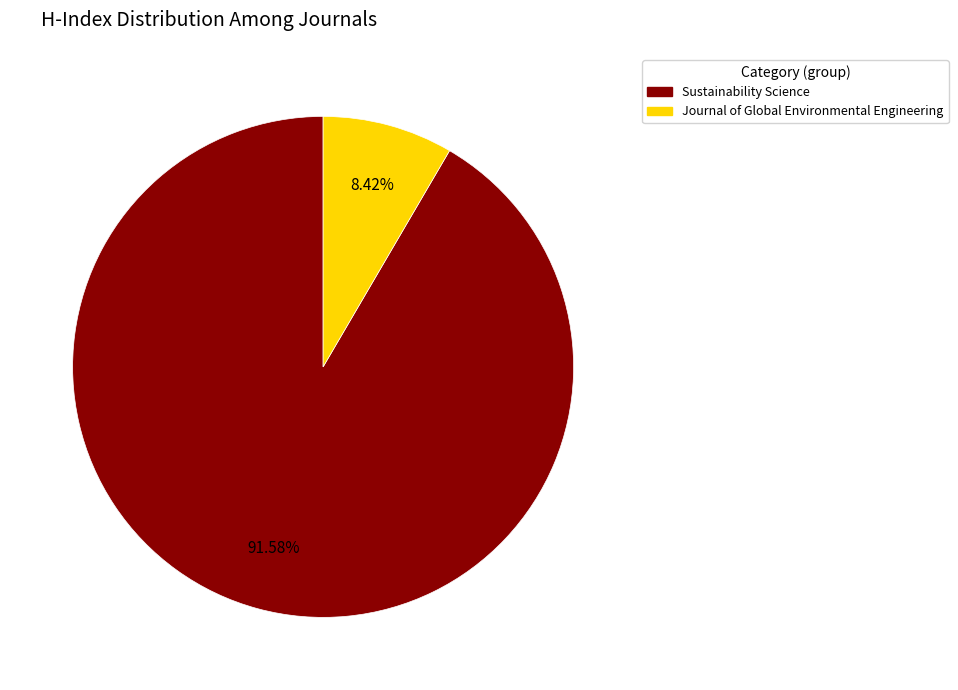

How many slices are in this pie chart?

2